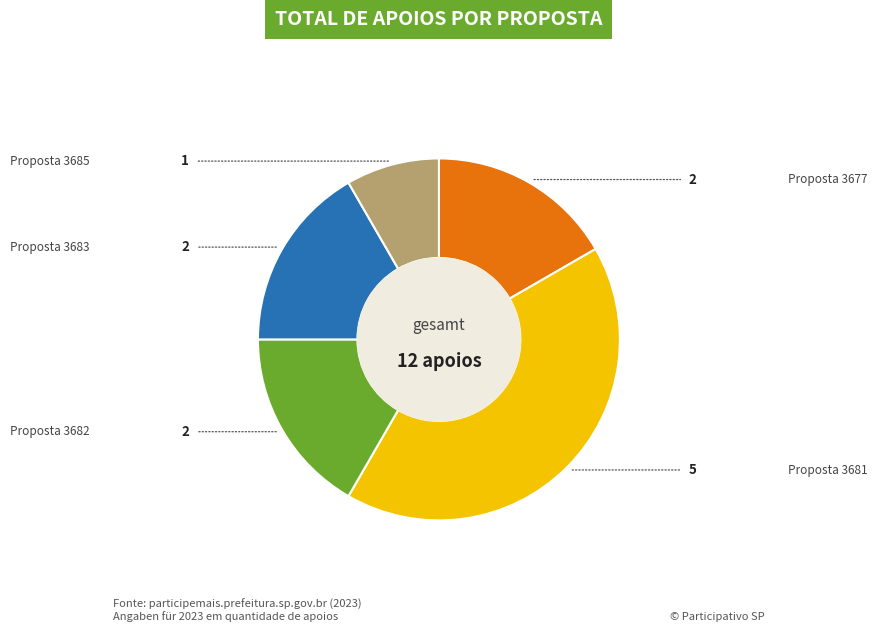

Is there a majority slice in this chart?

No